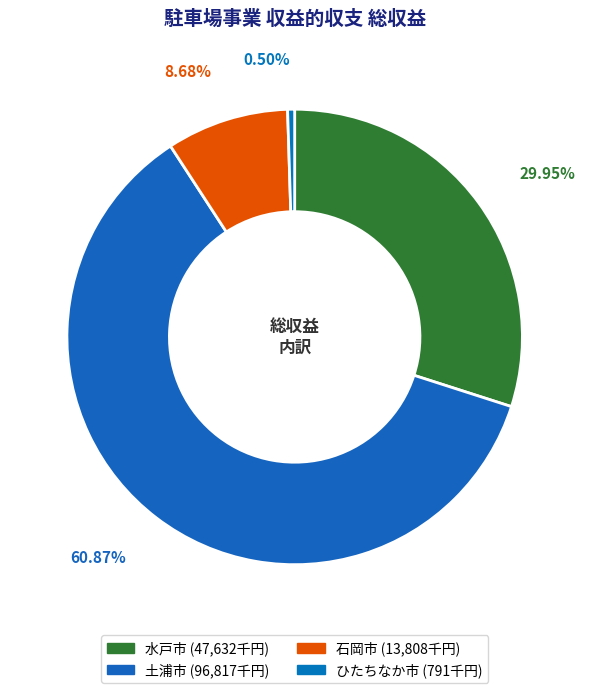

What is the largest slice in the pie chart?

土浦市